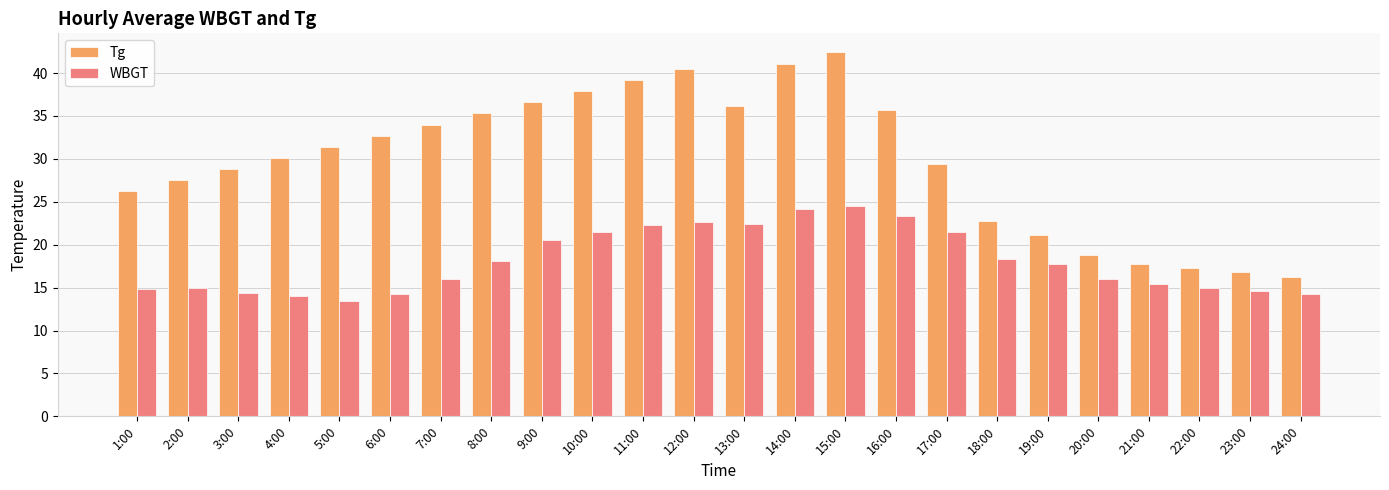

Between 3:00 and 12:00, which series saw the biggest shift?

Tg